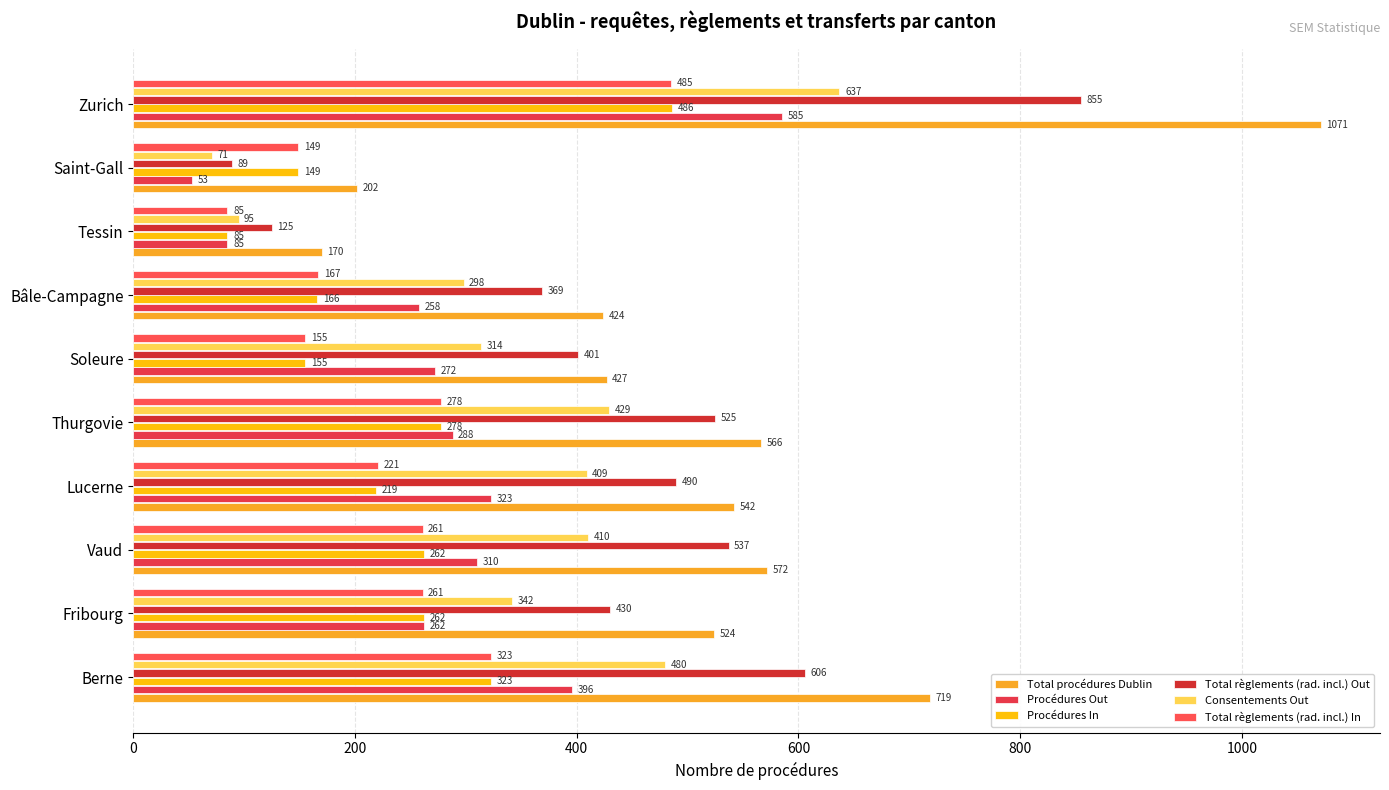

How many data points does each series have?

10